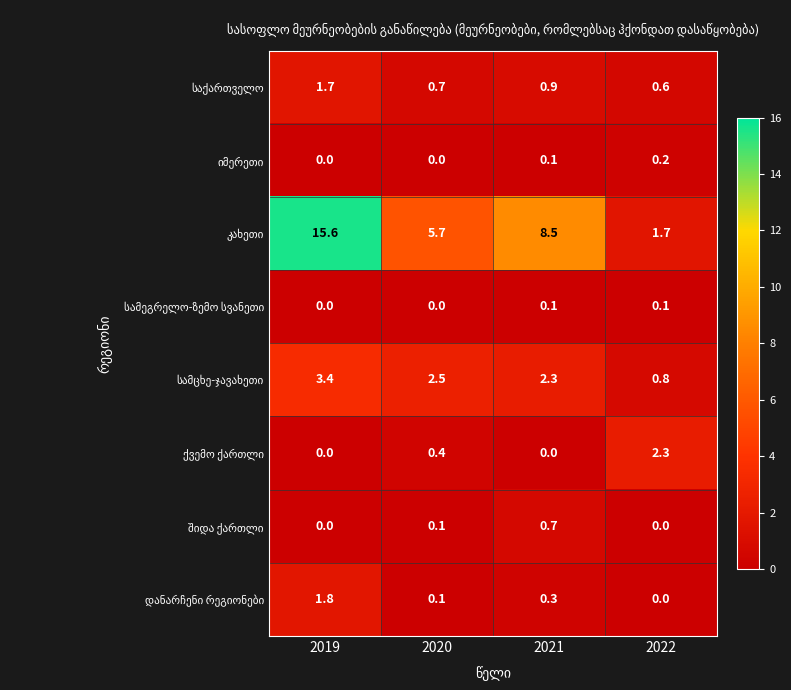

At which category is the sum across all series the highest?

2019